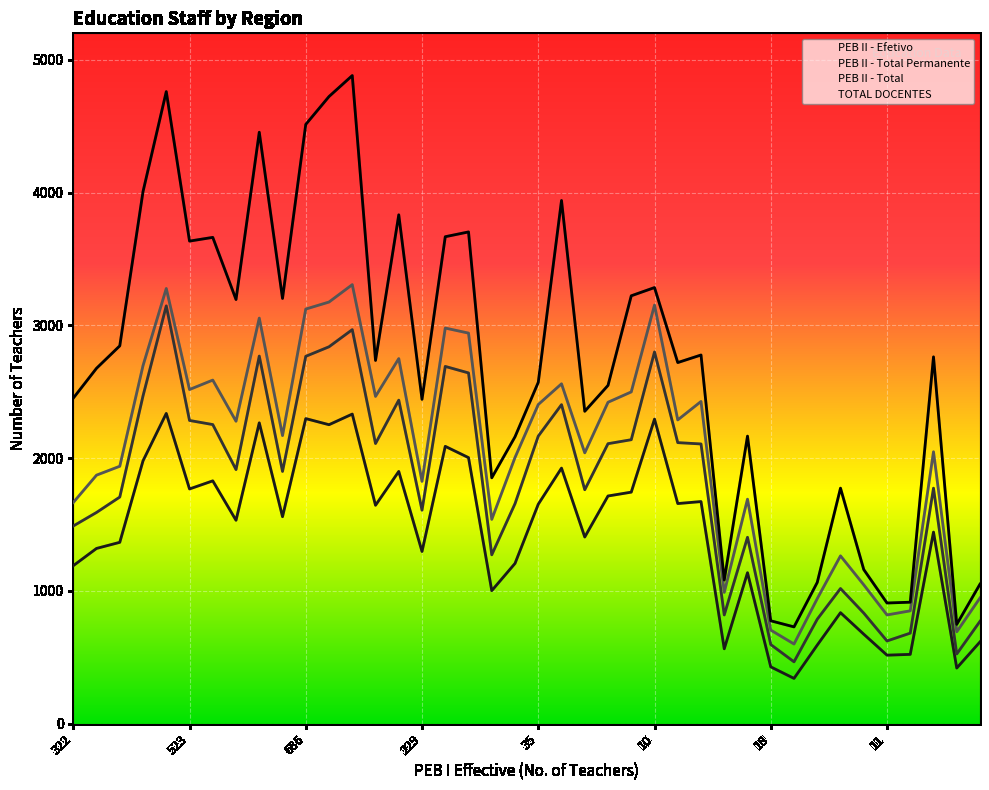

True or false: PEB II - Total and PEB II - Efetivo intersect in this chart.

False